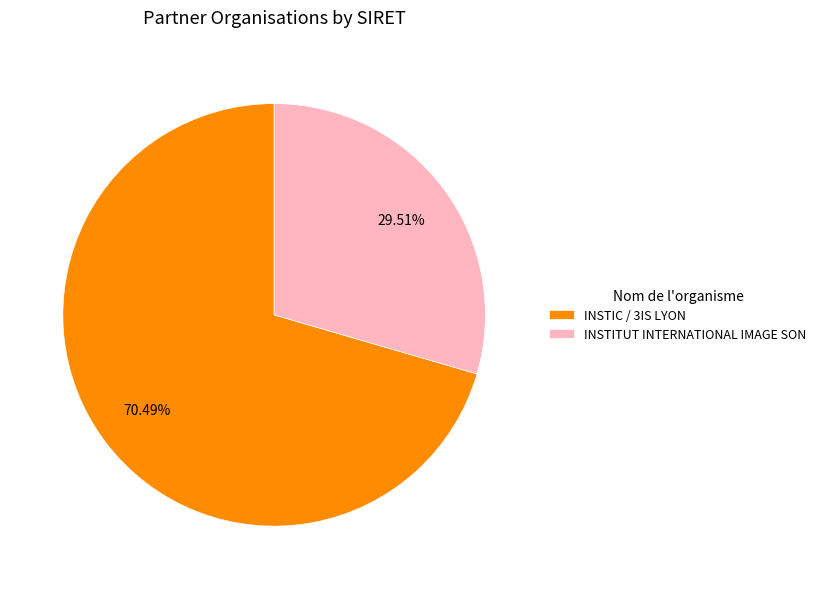

Is it true that INSTITUT INTERNATIONAL IMAGE SON is 30% of the pie?

True